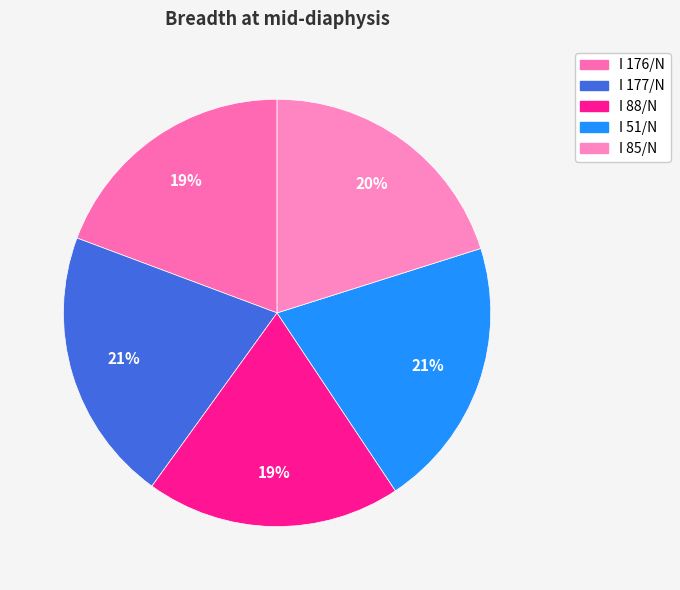

What is the change in value from I 176/N to I 51/N?

+3.0